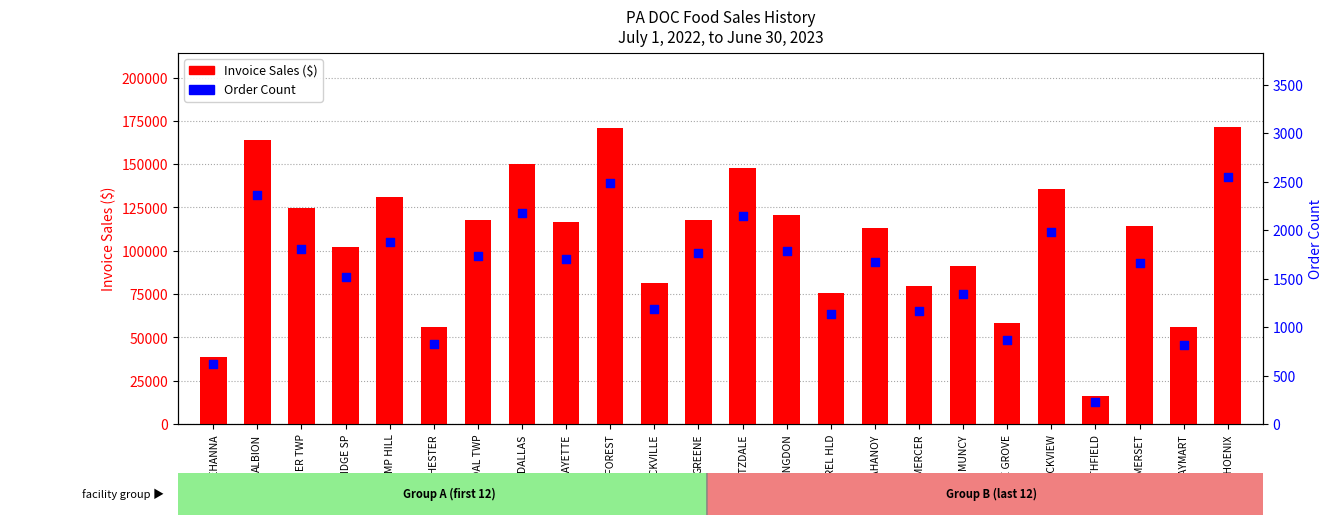

What is the total value across all series at CAMBRIDGE SP?

103514.7